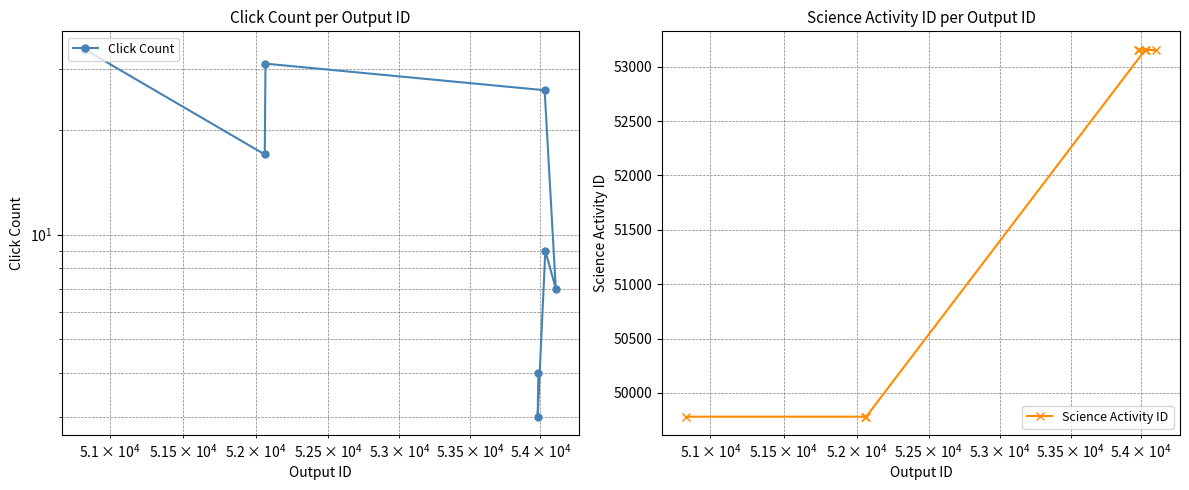

What is the value of the Science Activity ID point at the 6th from the left?

53156